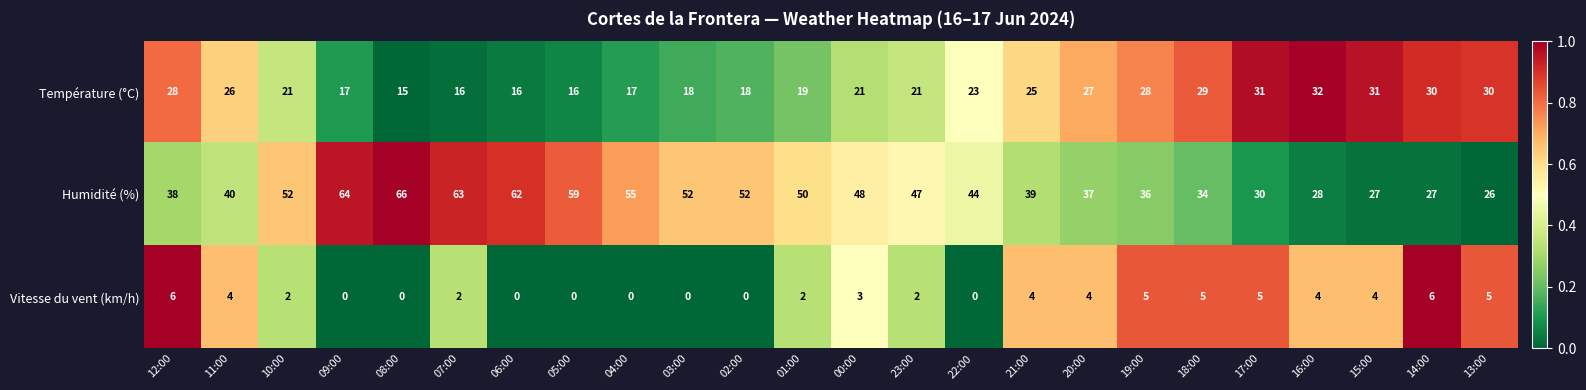

At which label does Humidité (%) reach its minimum?

13:00